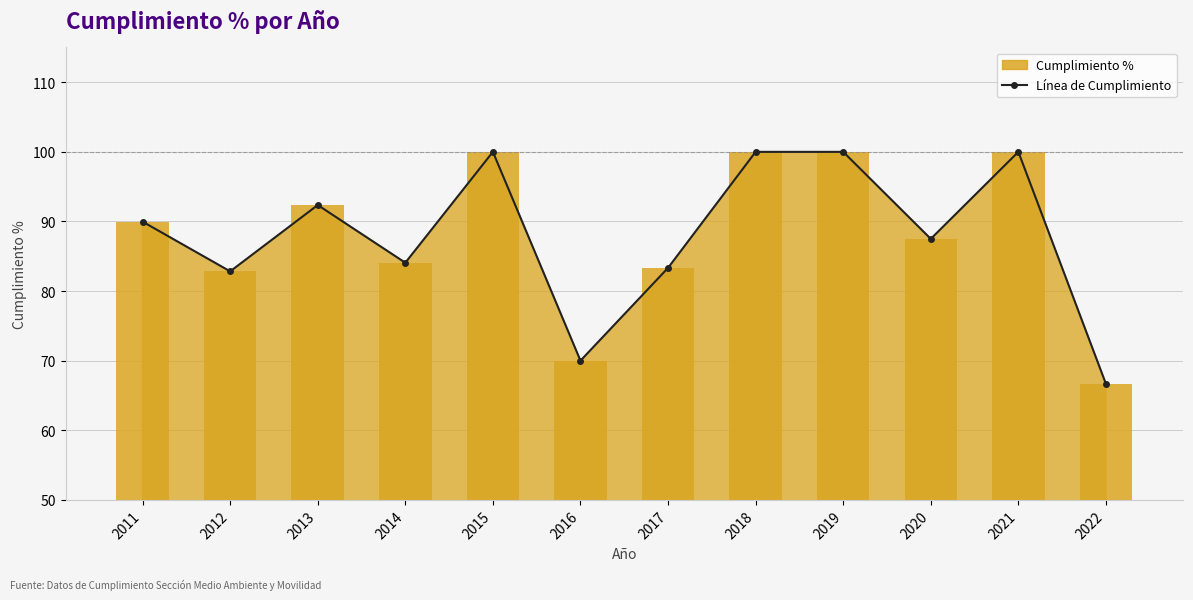

What is the value of the 8th bar from the left?

100.0